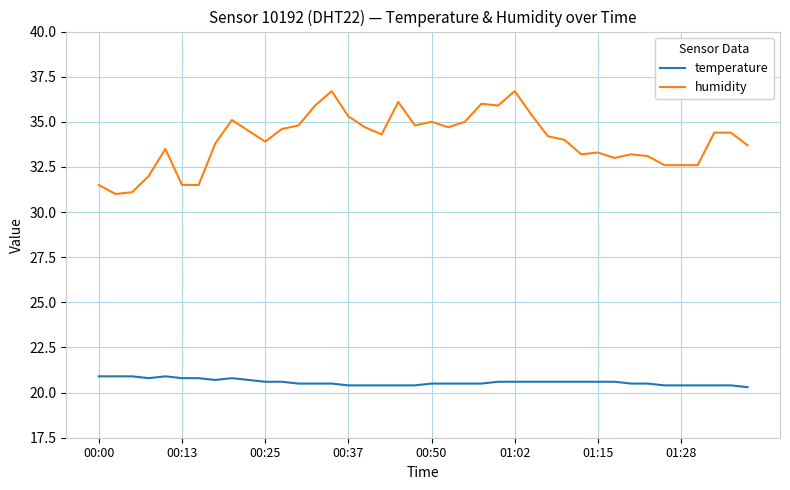

How many lines are shown in the chart?

2